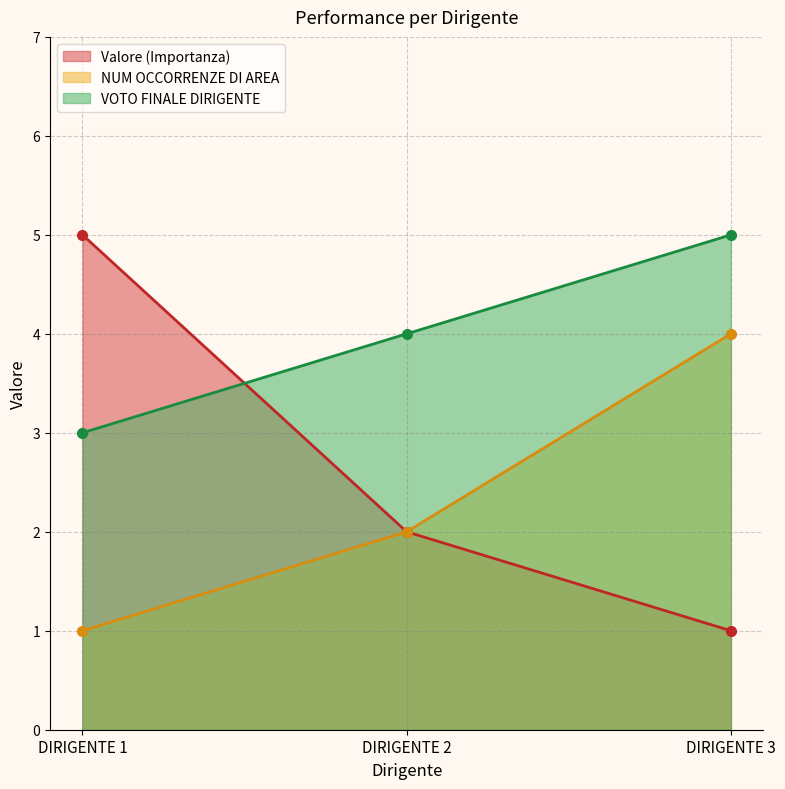

How many Valore (Importanza) values are between 1 and 5?

3